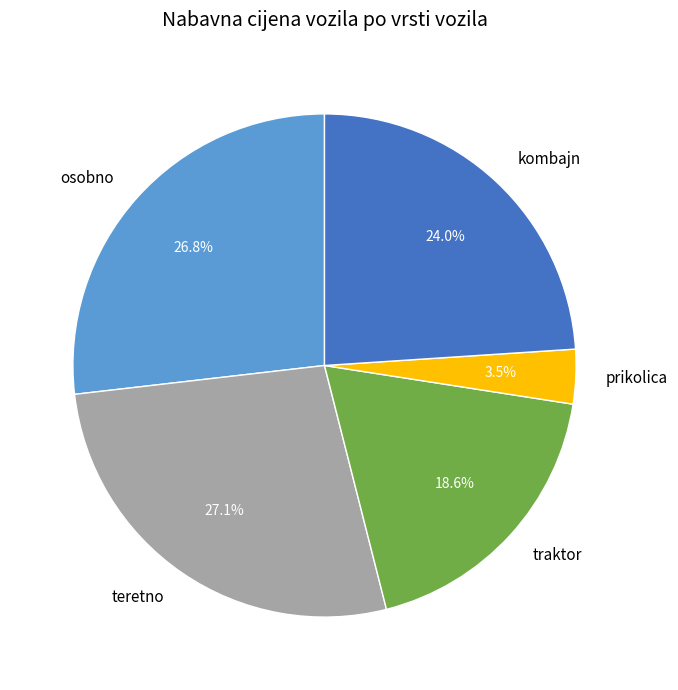

What is the ratio of the value at osobno to the value at traktor?

1.4